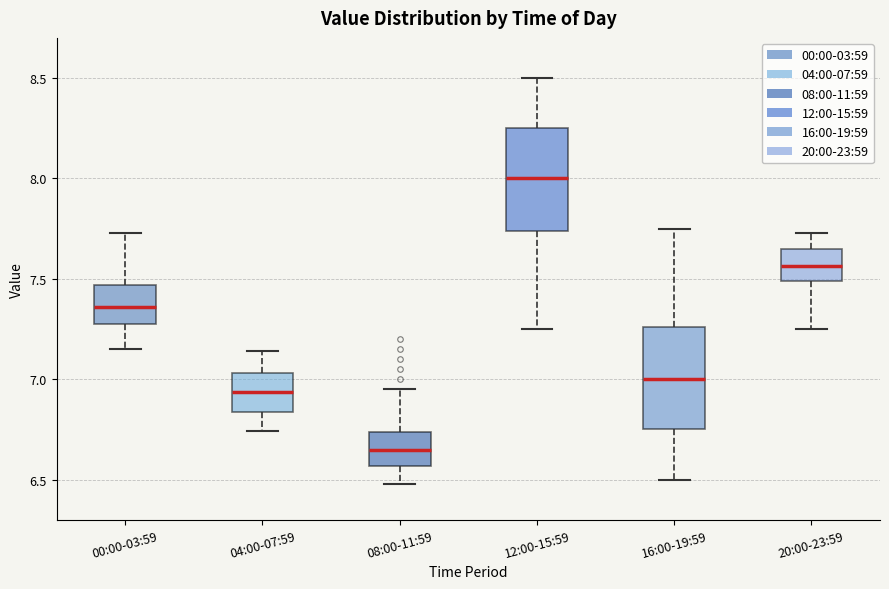

Reading left to right, read every box against the y-axis: the position of its median line, the range the box covers, and the ends of its whiskers. The values are not printed on the chart, so give them approximately, as read against the axis.

00:00-03:59: median 7.35, box 7.30 to 7.45, whiskers 7.15 to 7.75
04:00-07:59: median 6.95, box 6.85 to 7.05, whiskers 6.75 to 7.15
08:00-11:59: median 6.65, box 6.55 to 6.75, whiskers 6.50 to 6.95
12:00-15:59: median 8.00, box 7.75 to 8.25, whiskers 7.25 to 8.50
16:00-19:59: median 7.00, box 6.75 to 7.25, whiskers 6.50 to 7.75
20:00-23:59: median 7.55, box 7.50 to 7.65, whiskers 7.25 to 7.75